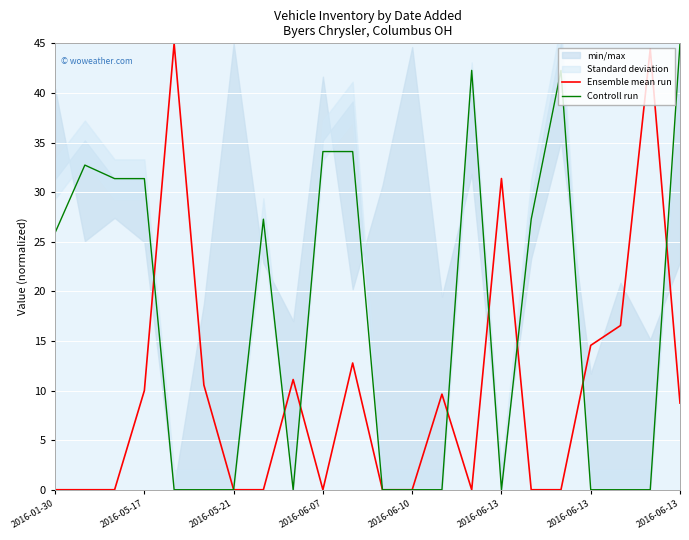

Is it true that Controll run equals 25.3 at 2016-06-10?

False